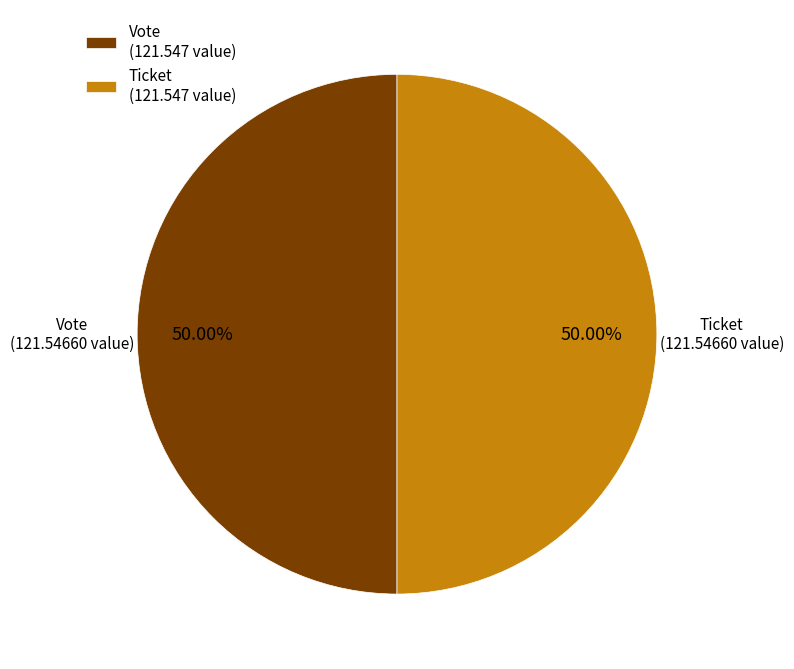

To the nearest percent, what is the difference between the Ticket and Vote slice percentages?

0%